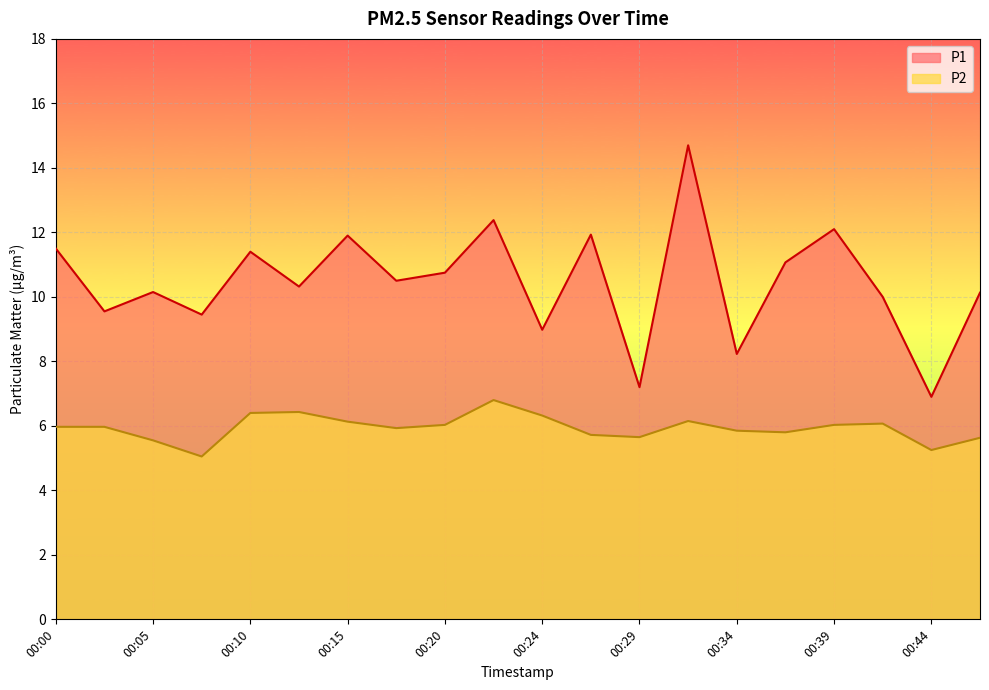

Rank the series at 00:37 from highest to lowest value.

P1, P2